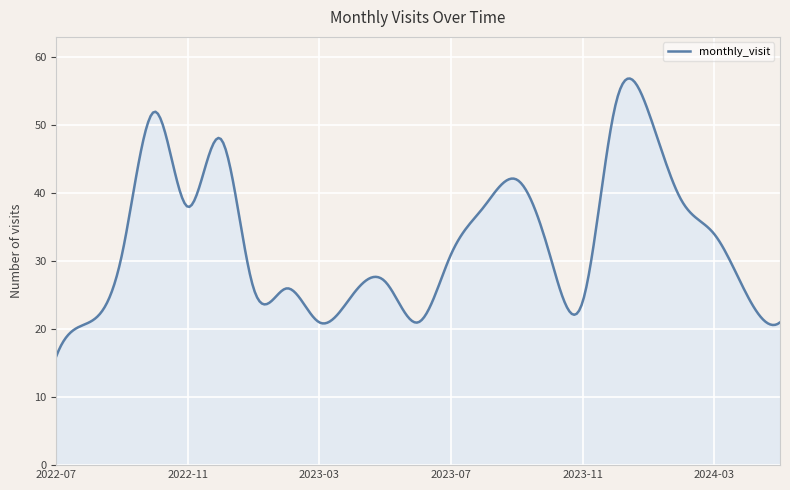

What is the maximum value shown in the chart?

56.9